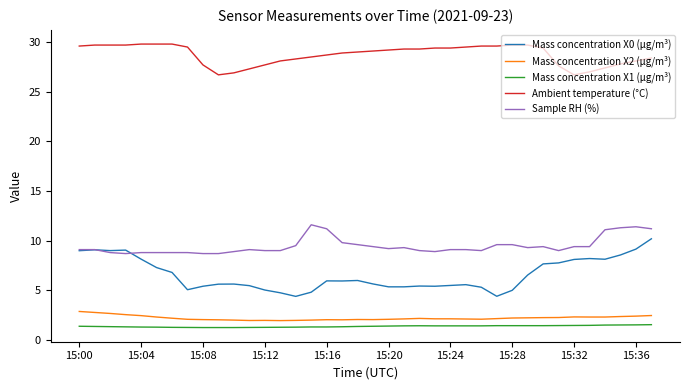

True or false: Sample RH (%) and Mass concentration X1 (μg/m³) intersect in this chart.

False